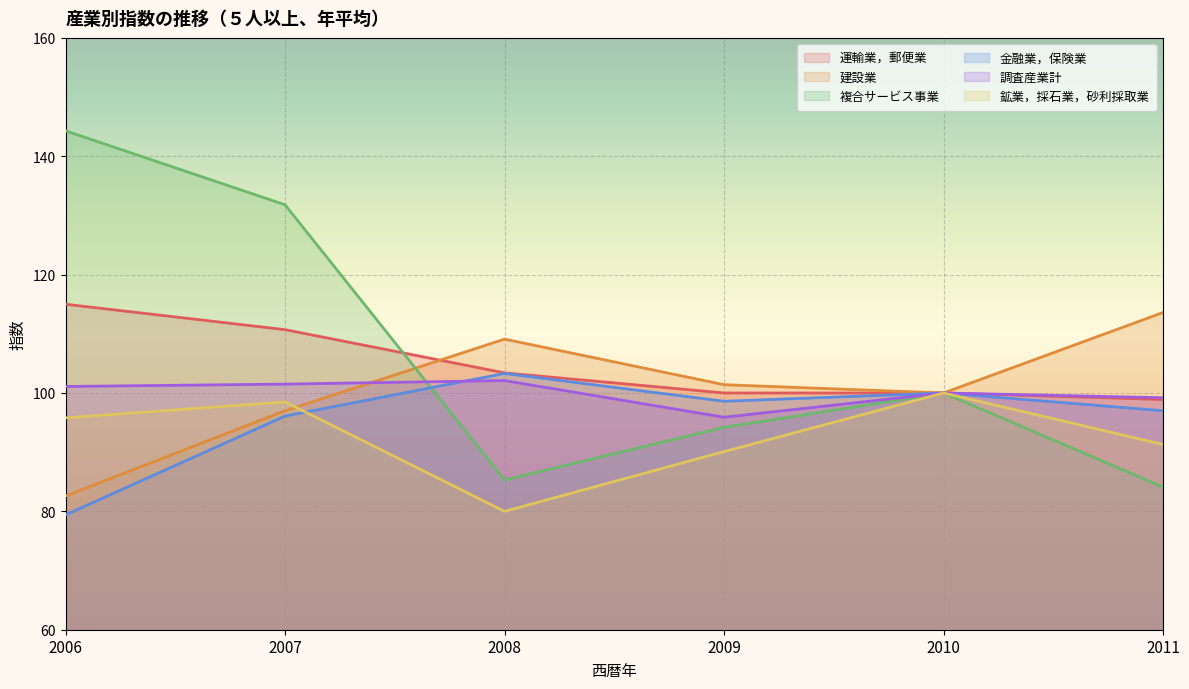

How many values in the 建設業 series exceed 101?

3